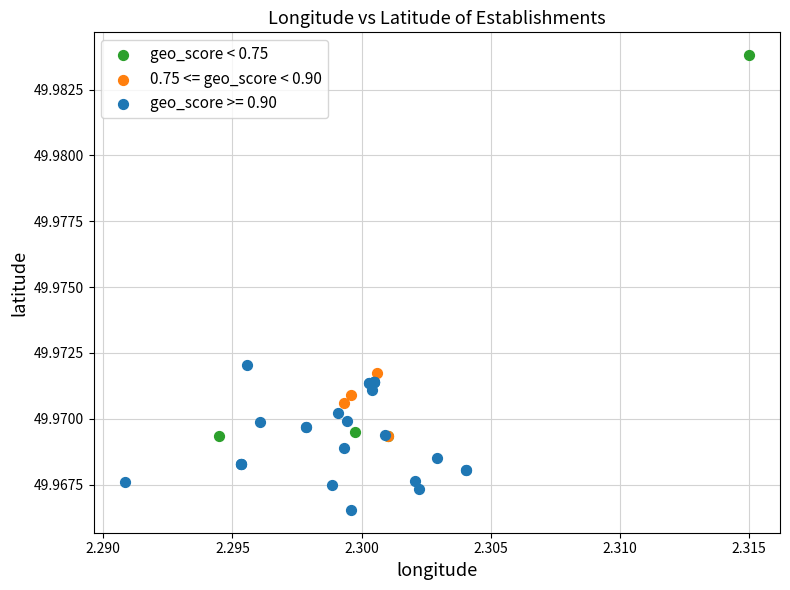

Which series contains the lowest Y value?

geo_score >= 0.90